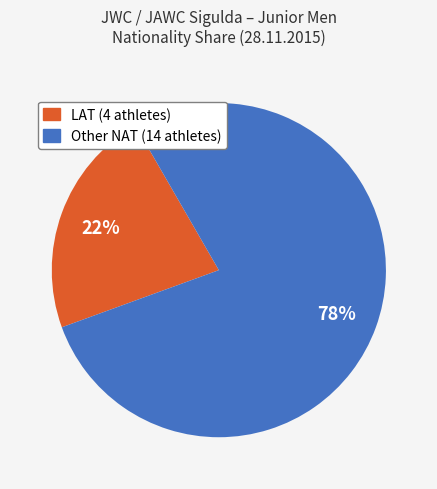

Combined, do Other and LAT account for over 50%?

Yes